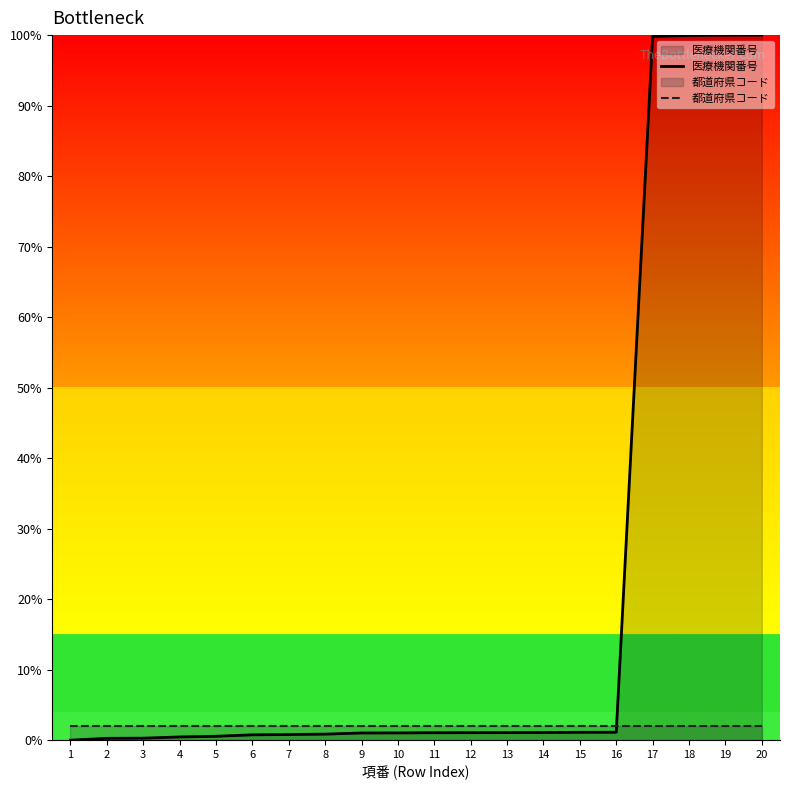

Reading left to right, list all the values displayed in this chart.

医療機関番号: 1=0.0	2=0.3	3=0.3	4=0.5	5=0.5	6=0.8	7=0.8	8=0.9	9=1.0	10=1.0	11=1.1	12=1.1	13=1.1	14=1.1	15=1.1	16=1.1	17=99.8	18=100.0	19=100.0	20=100.0
都道府県コード: 1=2.0	2=2.0	3=2.0	4=2.0	5=2.0	6=2.0	7=2.0	8=2.0	9=2.0	10=2.0	11=2.0	12=2.0	13=2.0	14=2.0	15=2.0	16=2.0	17=2.0	18=2.0	19=2.0	20=2.0